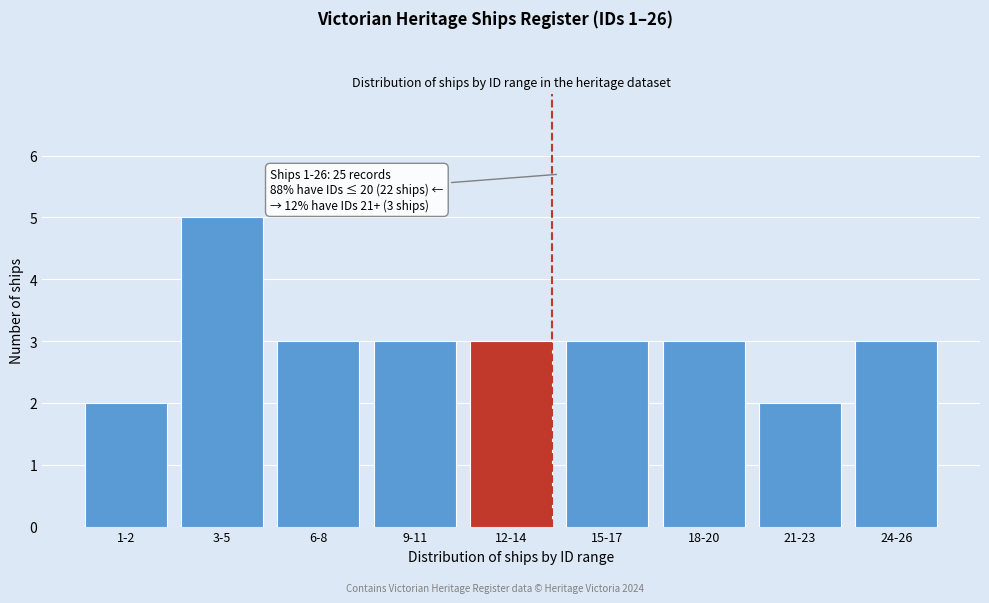

Reading right to left, what are all the values shown in this chart?

3	2	3	3	3	3	3	5	2